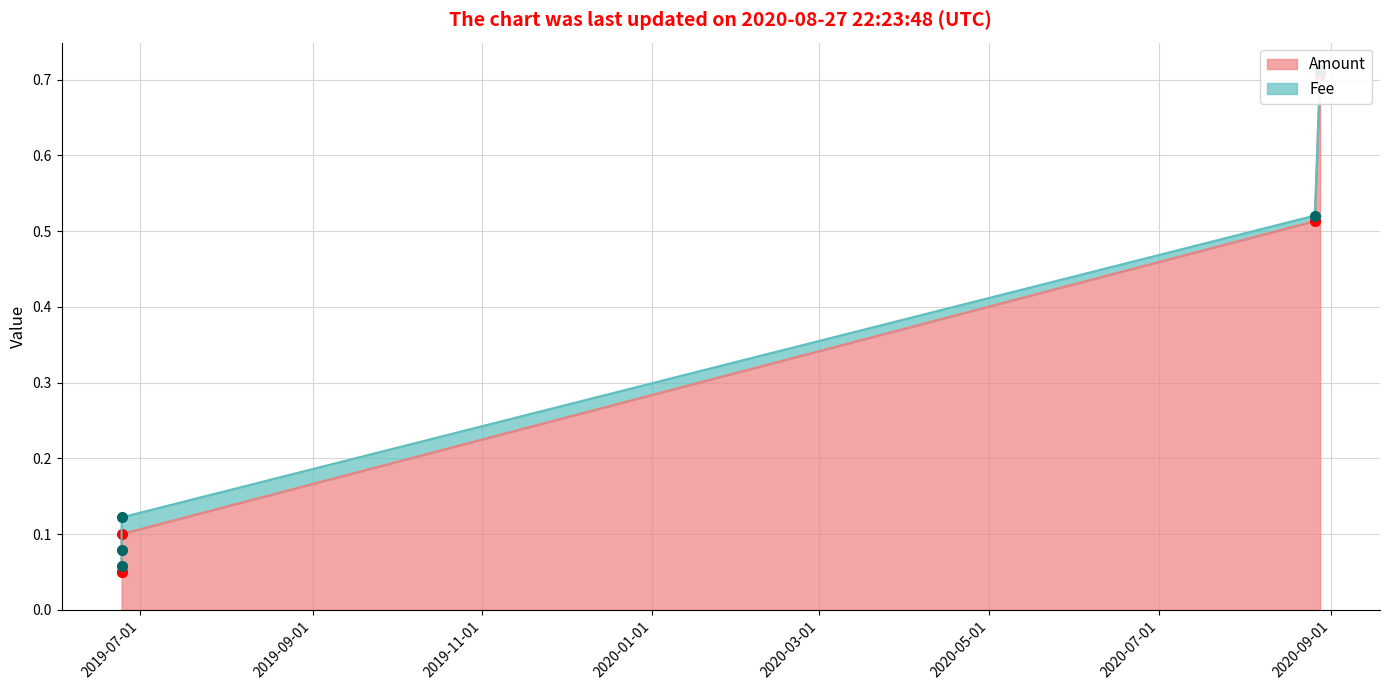

Reading left to right, extract all data points from this chart.

2019-06-24 09:27:07=0.1	2019-06-24 09:27:07=0.1	2019-06-24 09:27:07=0.1	2020-08-26 01:23:26=0.5	2020-08-27 22:23:48=0.7